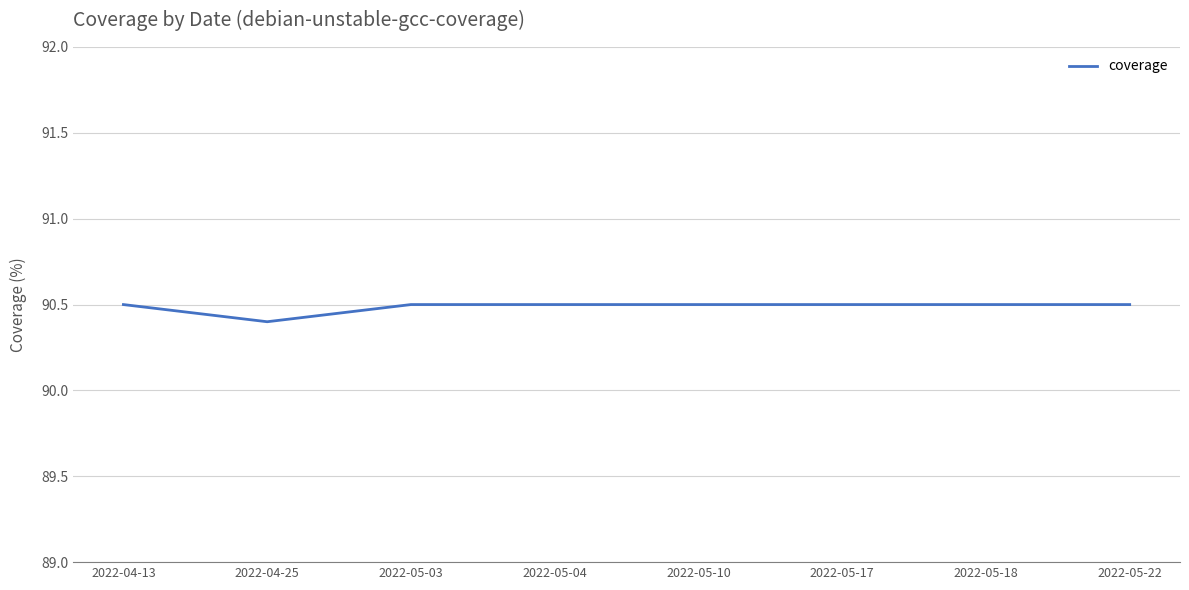

What is the sum of all values?

723.9